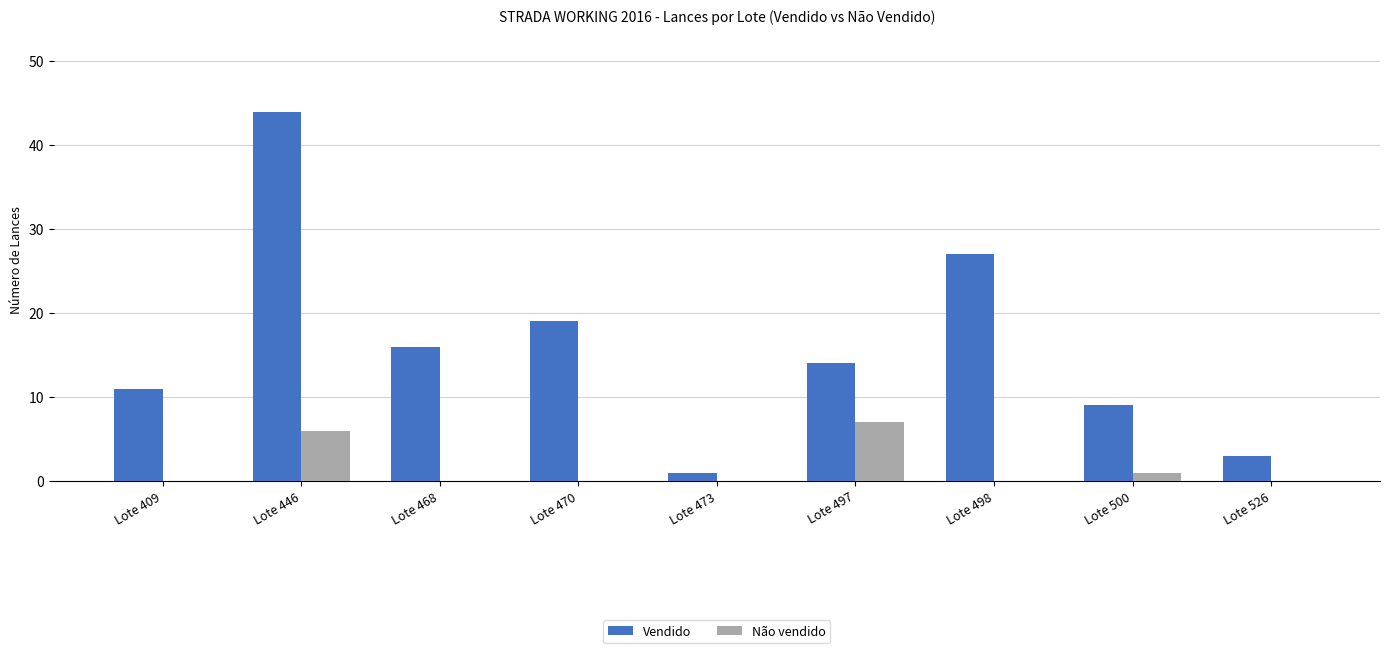

Which category has the highest value across all series?

Lote 446